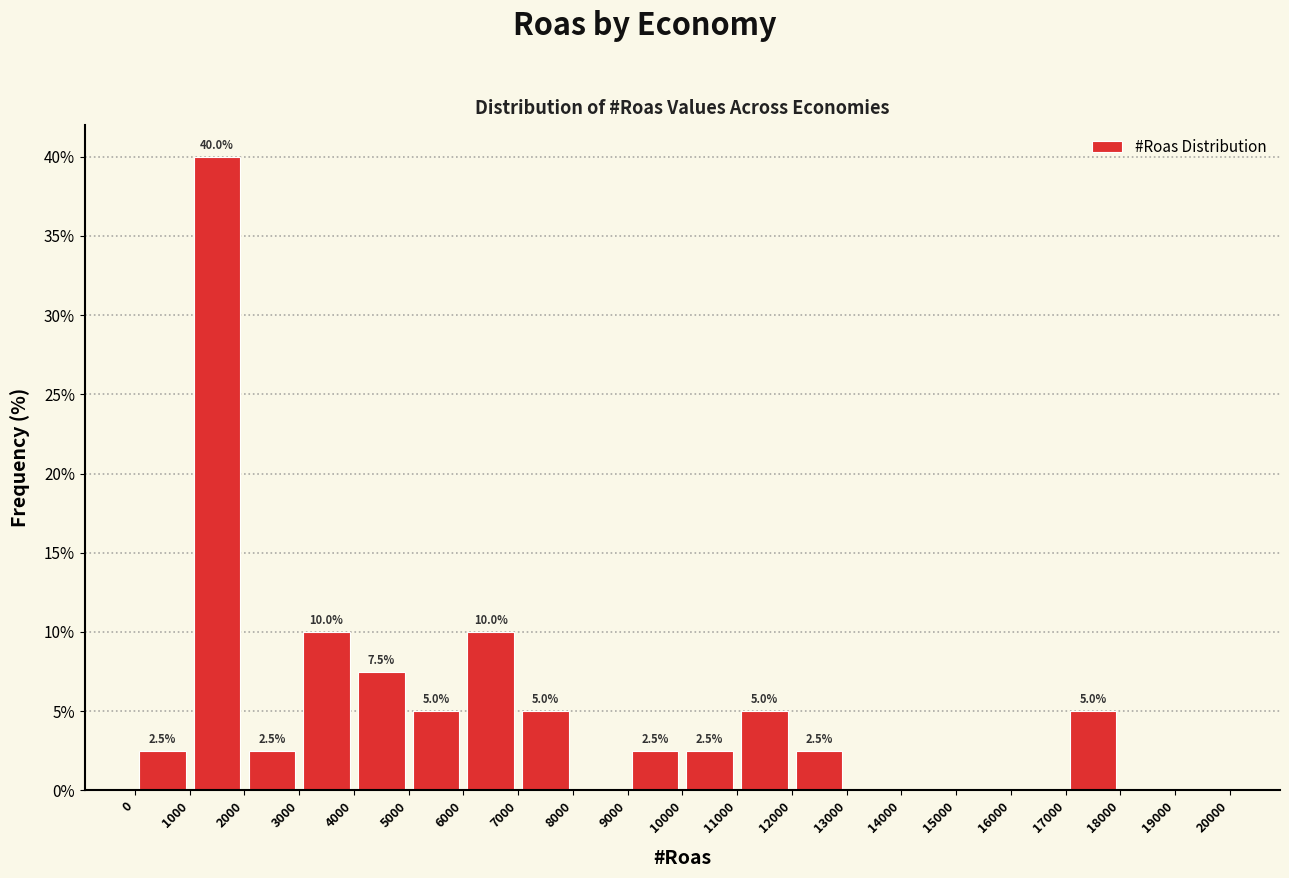

Which range on the x-axis has the tallest bar?

1000 to 2000